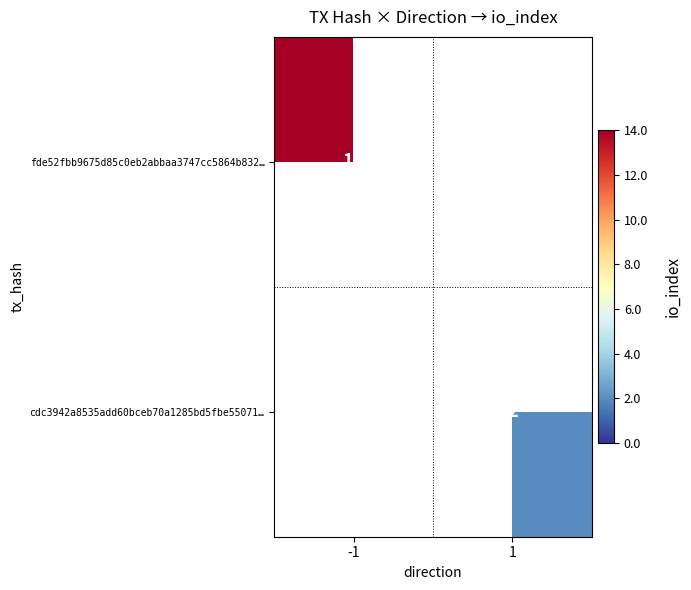

Is the value of cdc3942a8535add60bceb70a1285bd5fbe55071… at 1 greater than the value of fde52fbb9675d85c0eb2abbaa3747cc5864b832… at -1?

No